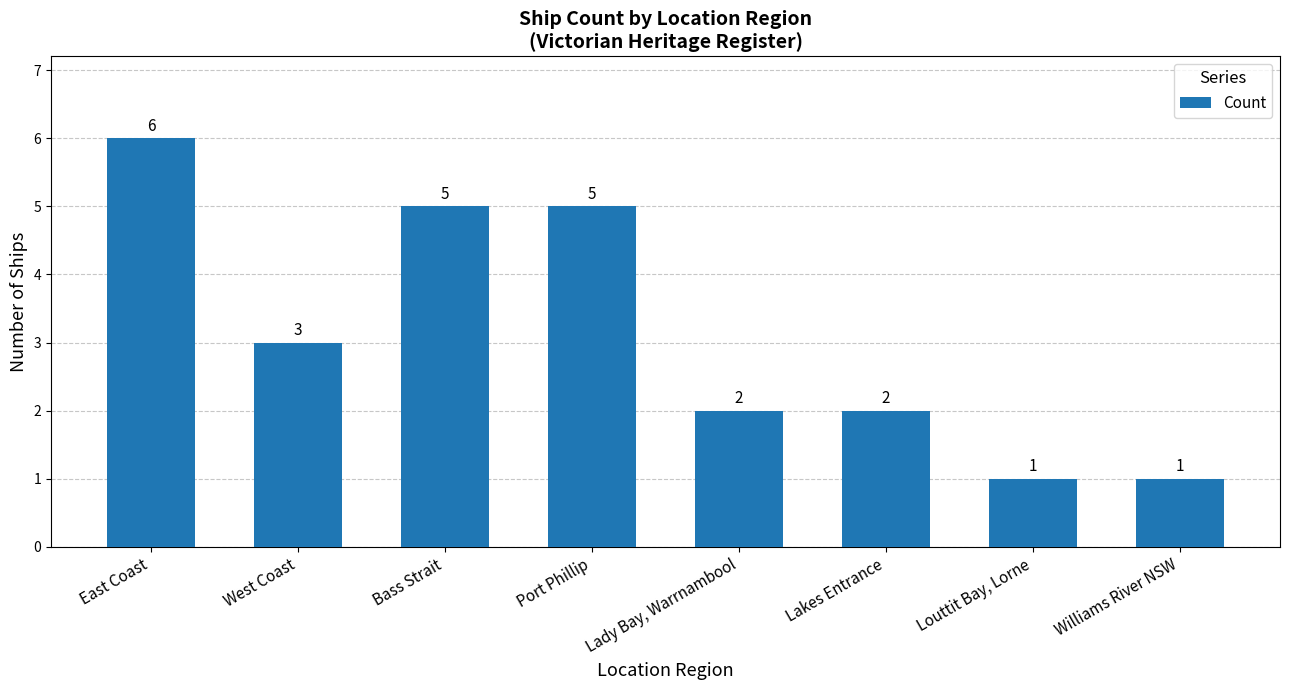

Between West Coast and Lakes Entrance, which is larger?

West Coast